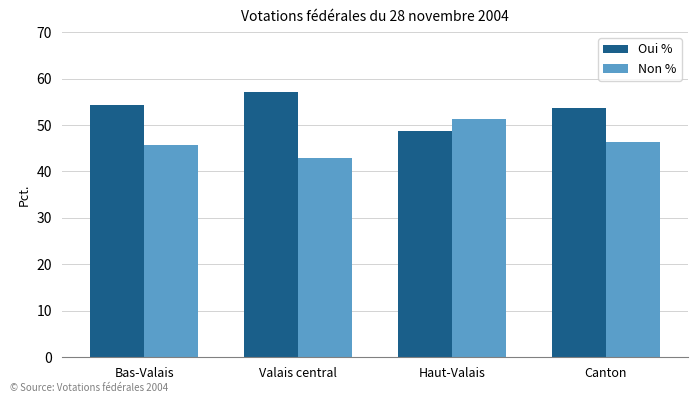

Which series has the largest total across all categories?

Oui %